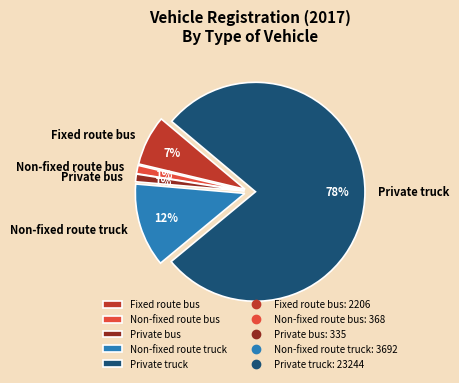

Do Non-fixed route bus and Fixed route bus together represent more than half of the pie?

No